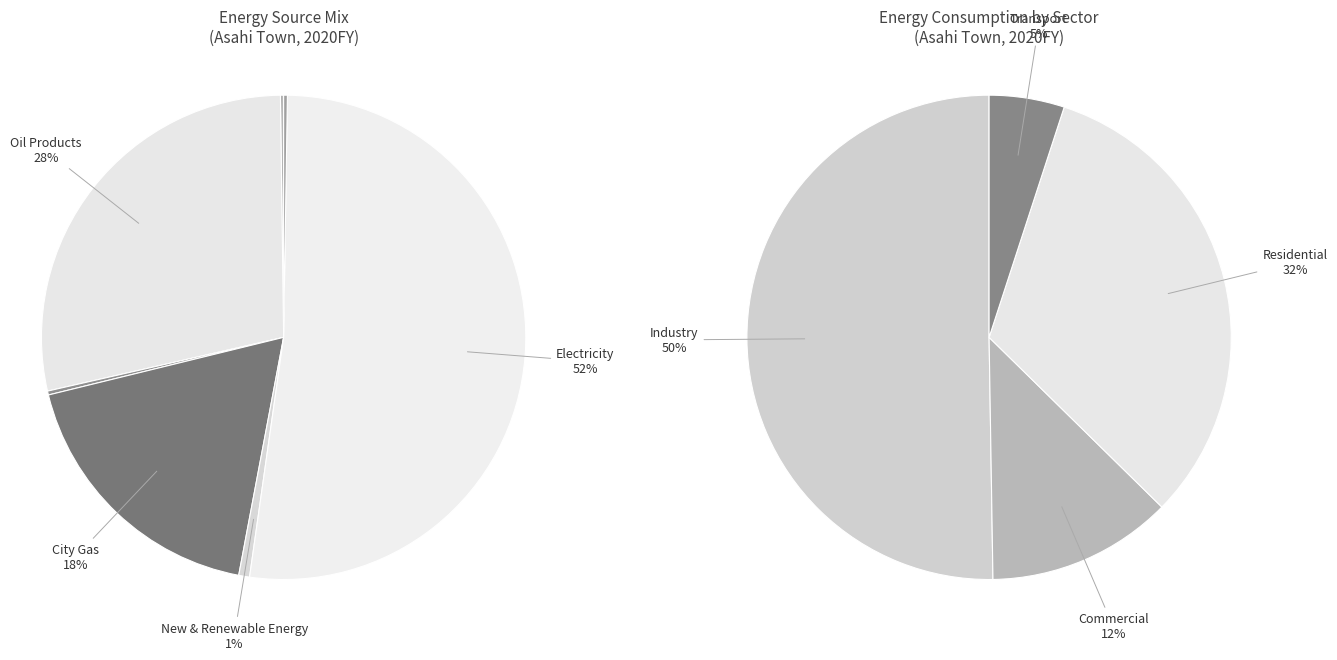

To the nearest percent, what portion does Oil Products represent?

28%